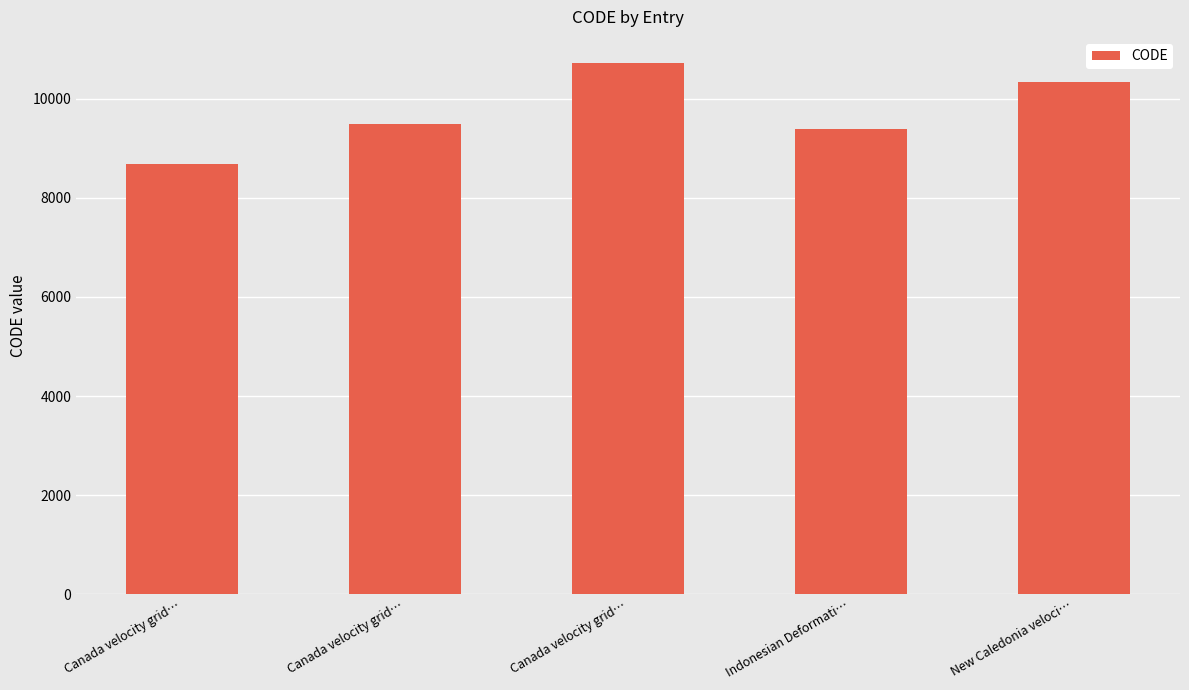

What is the value of the 4th bar from the left?

9375